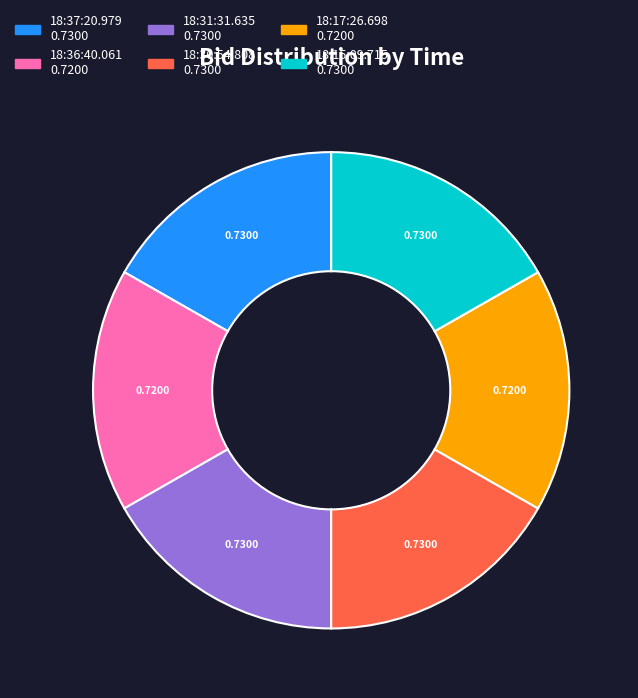

Is it true that 18:15:09.715 is 17% of the pie?

True